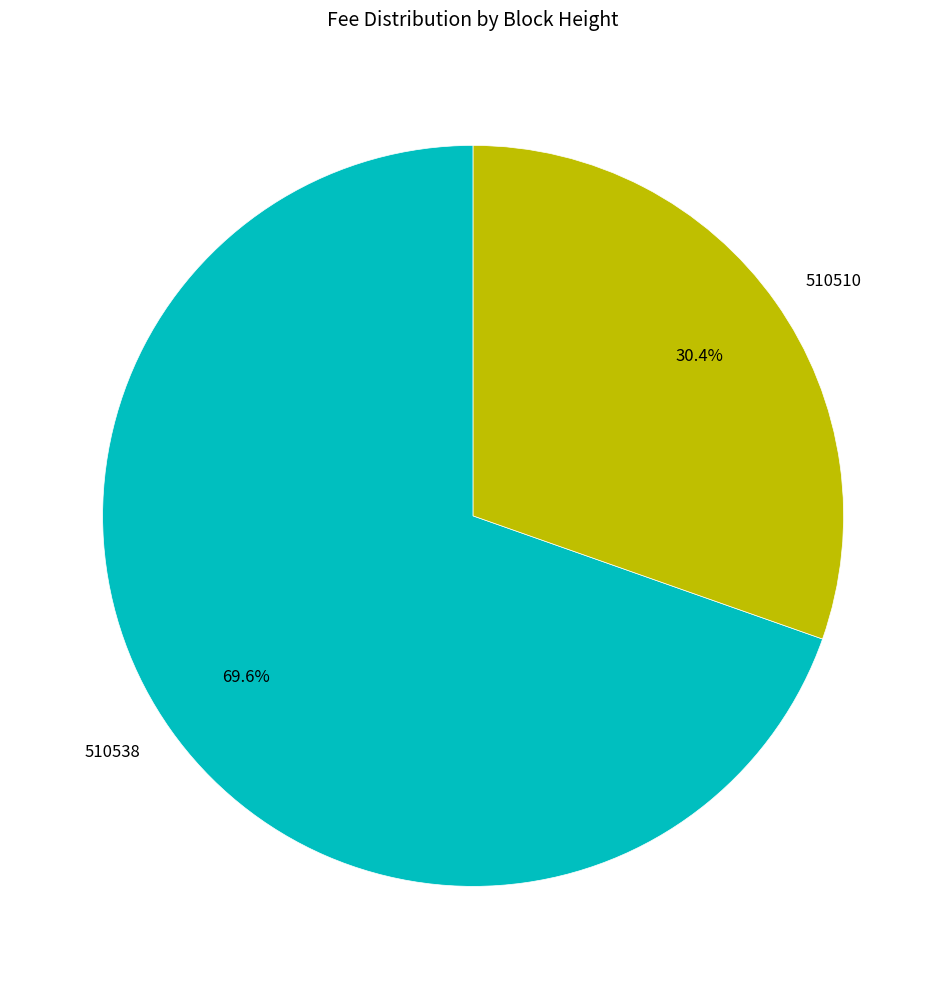

Count the number of slices in the pie.

2